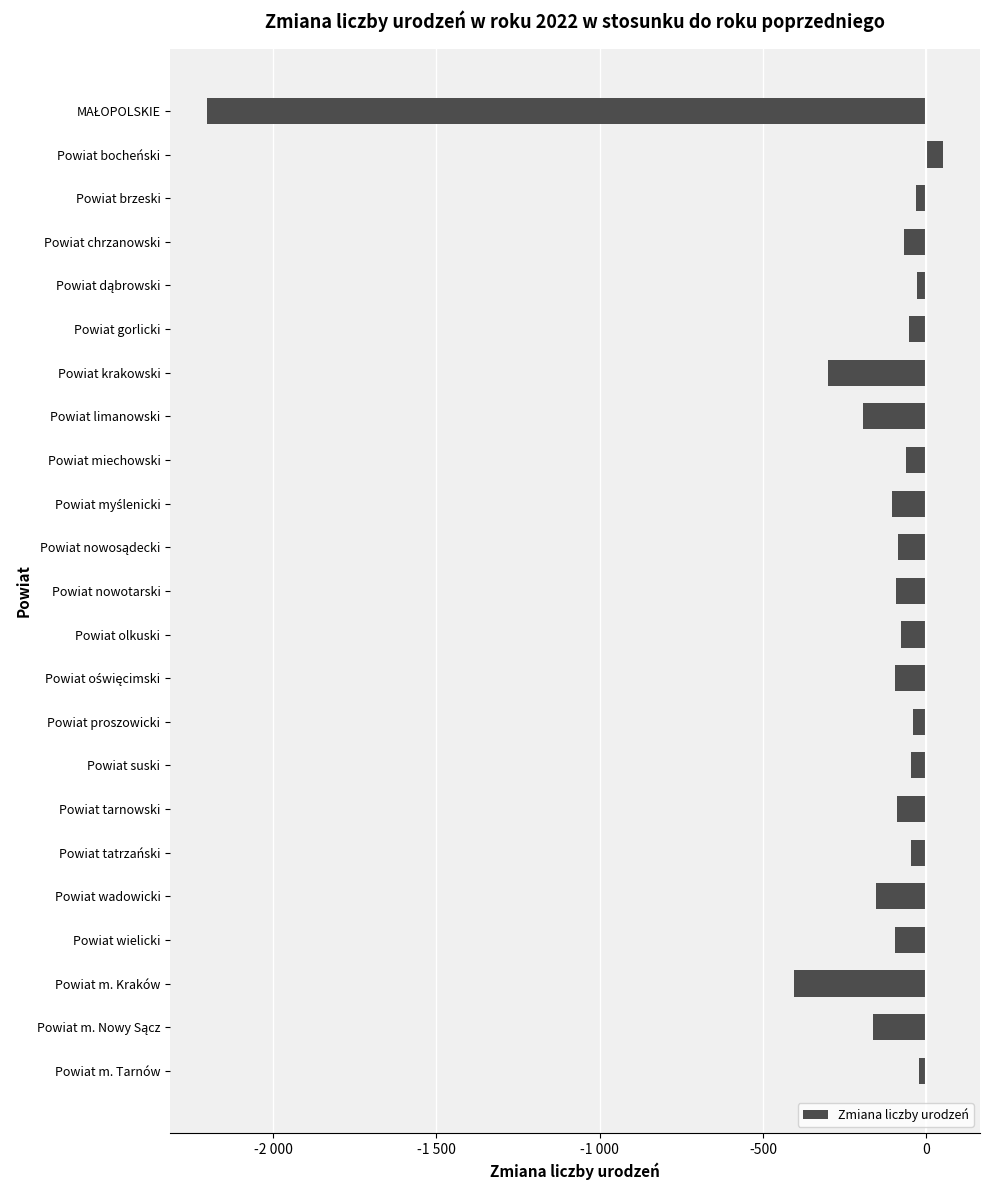

Are the bars horizontal?

Yes